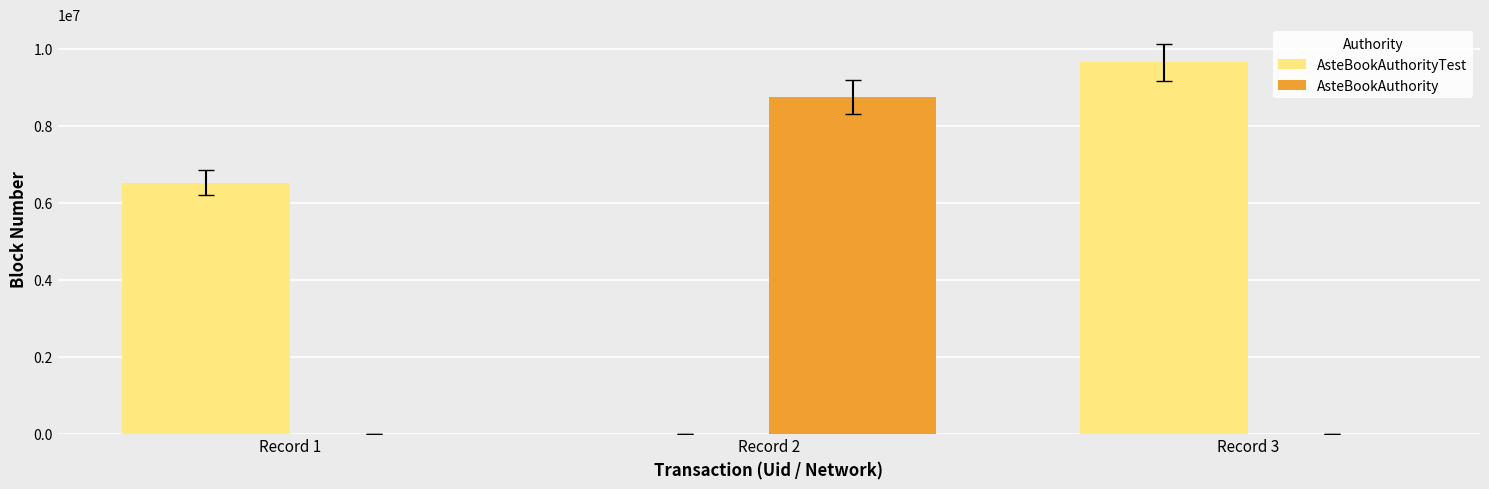

How many groups of bars are there?

3